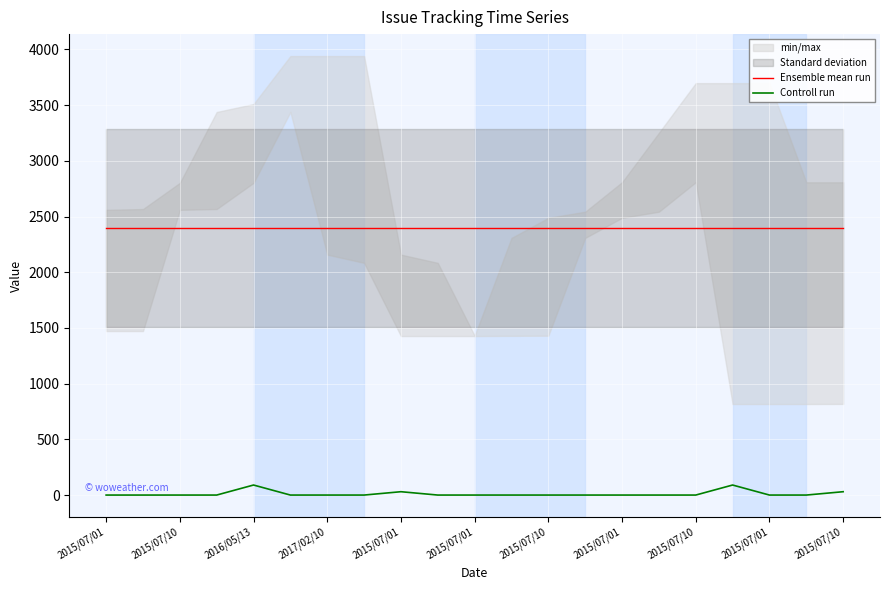

How many lines are shown in the chart?

2